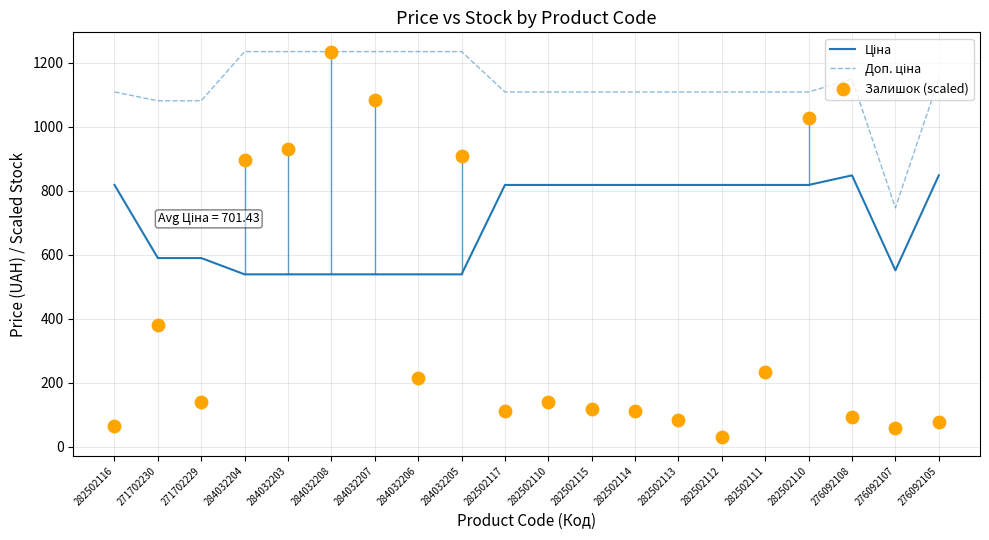

What are all the series names shown in the legend?

Ціна, Доп. ціна, Залишок (scaled)